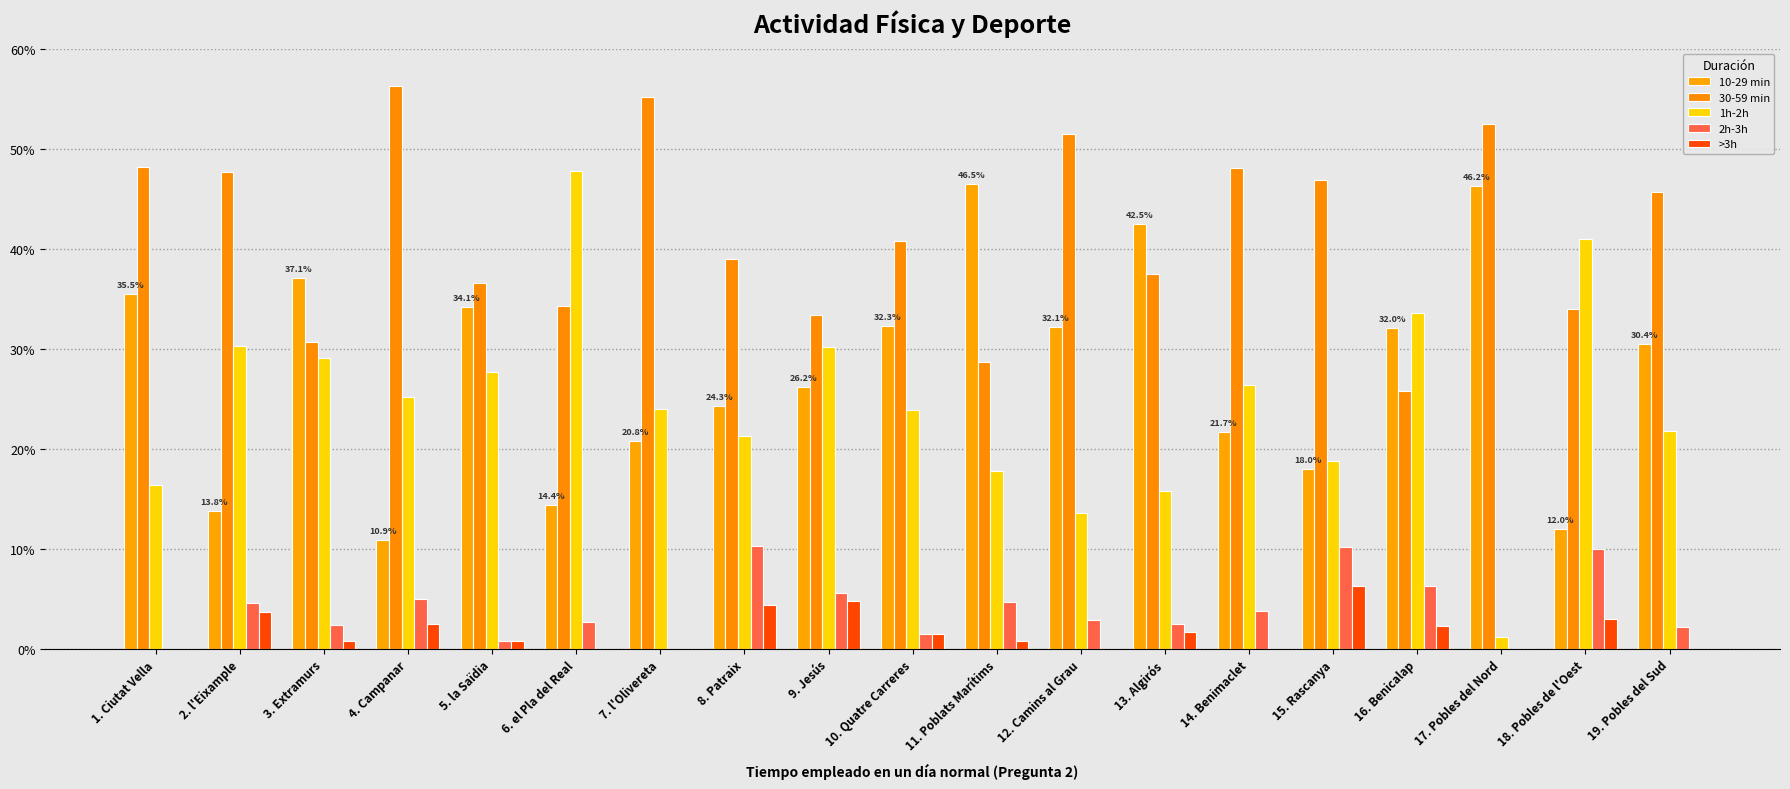

Count the number of data series in this chart.

5